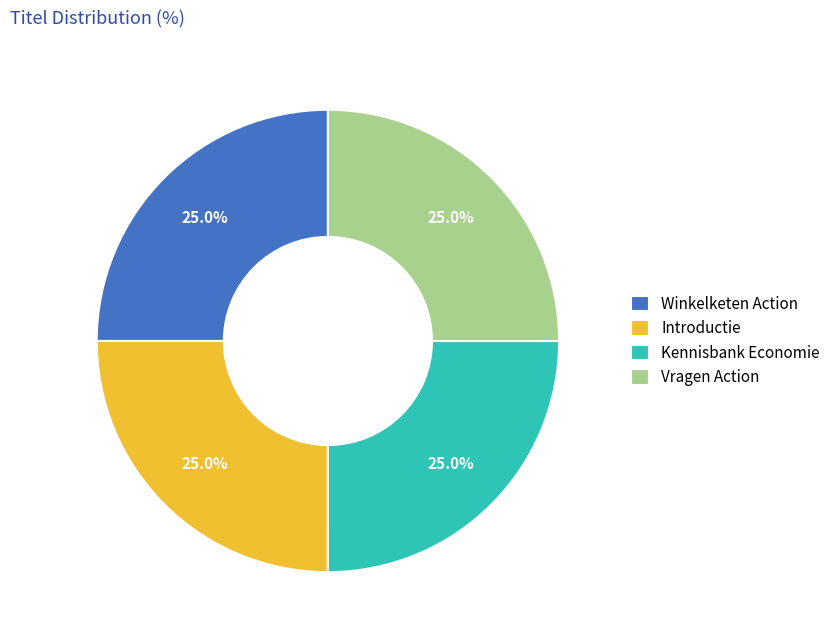

The Vragen Action slice represents 15% of the pie. True or false?

False